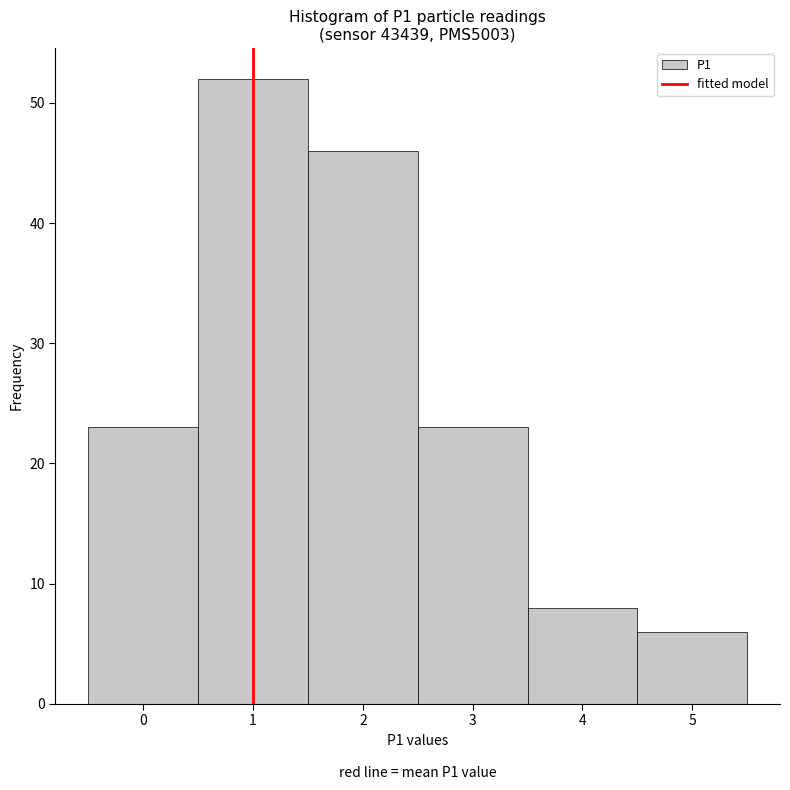

Reading left to right, transcribe this chart: for each bar, give the range it covers on the x-axis and its height. The values are not printed on the chart, so give them approximately, as read against the axis.

-0.5 to 0.5: 23
0.5 to 1.5: 52
1.5 to 2.5: 46
2.5 to 3.5: 23
3.5 to 4.5: 8
4.5 to 5.5: 6